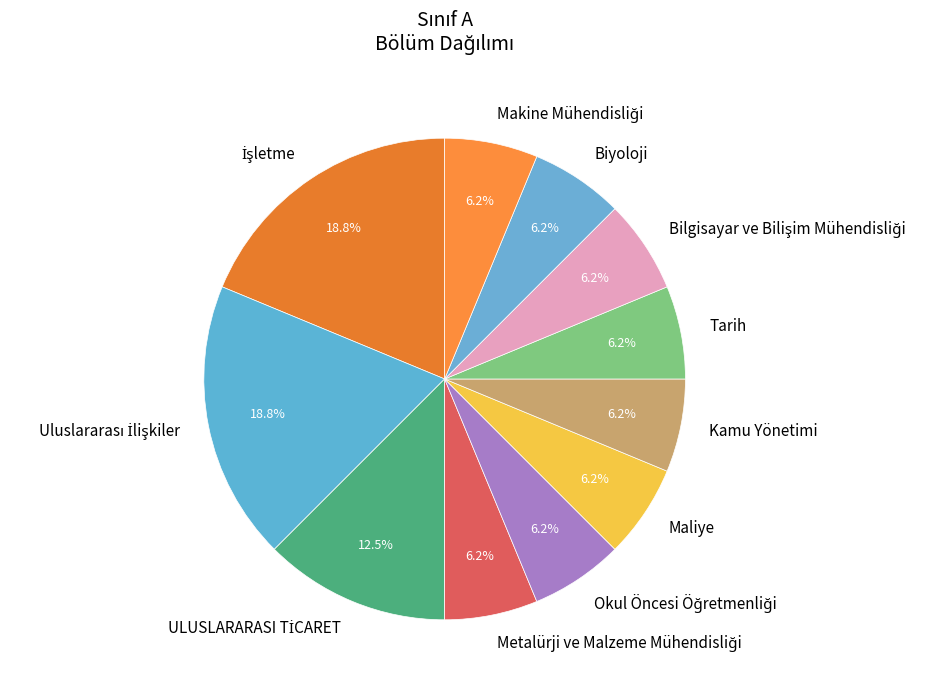

Is there any slice that represents more than half of the pie?

No